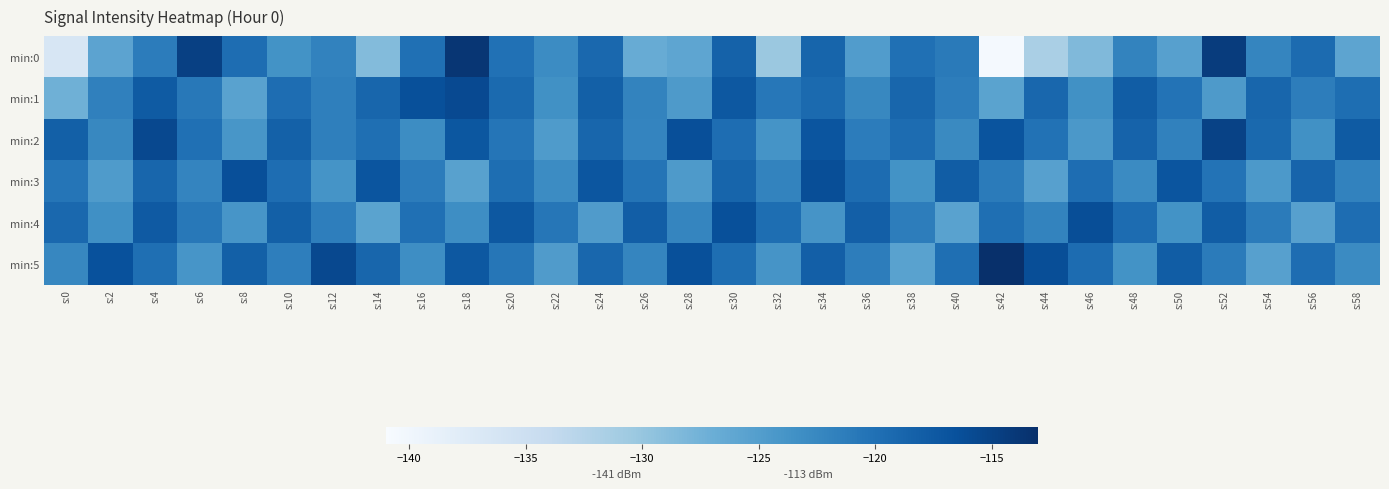

Between s:36 and s:6, which is larger?

s:6